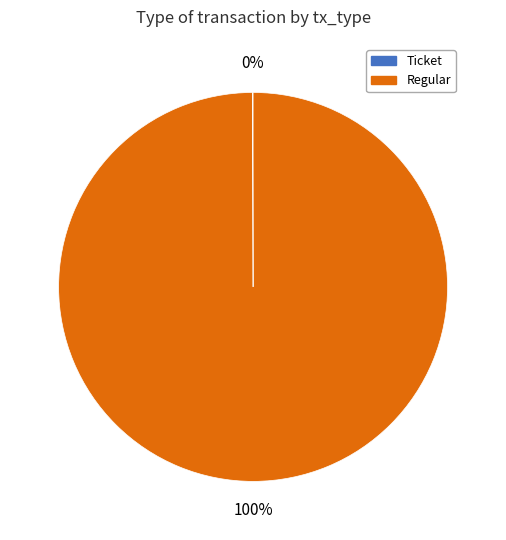

Which category has the biggest portion of the pie?

Regular